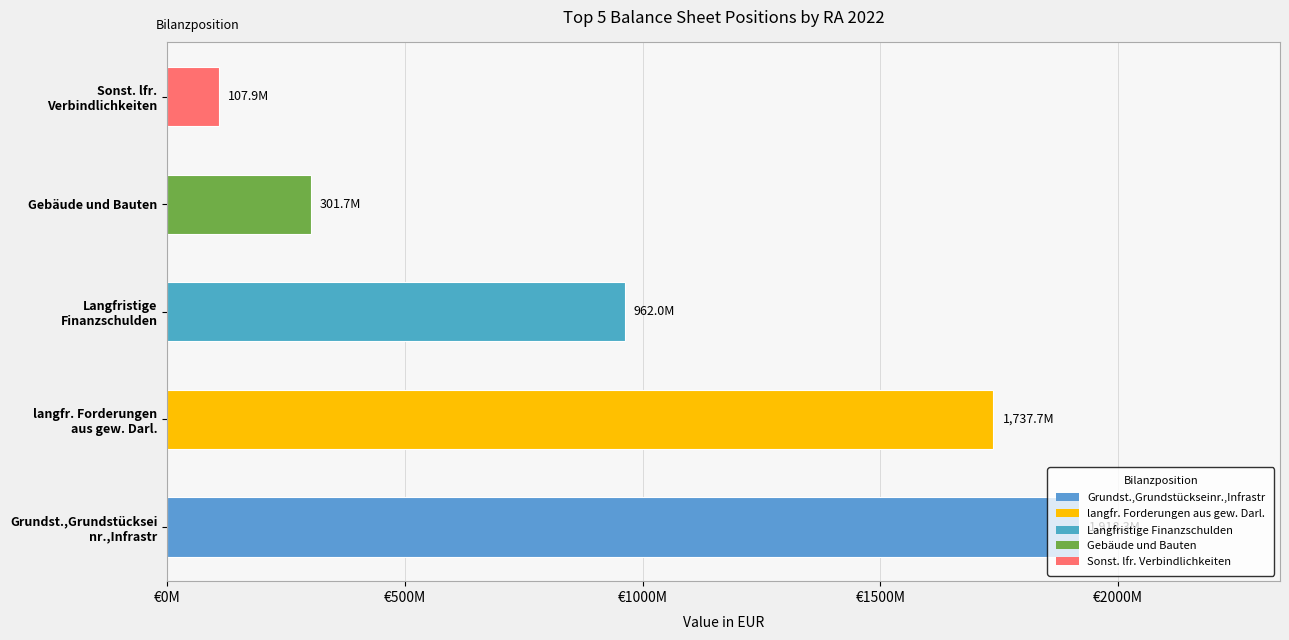

The value at Gebäude und Bauten is 301705346.7. True or false?

True